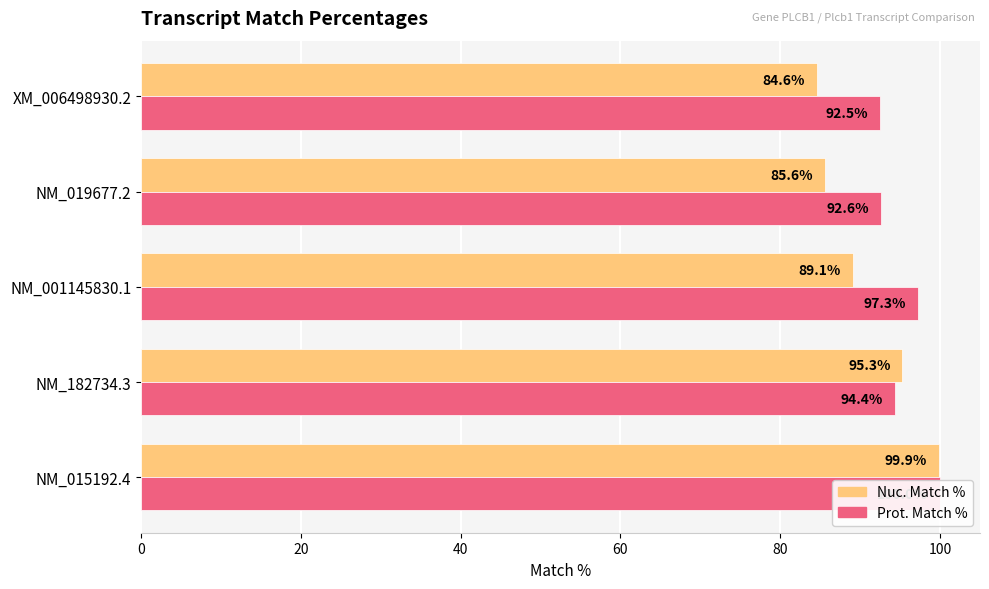

What is the maximum value for Prot. Match %?

100.0